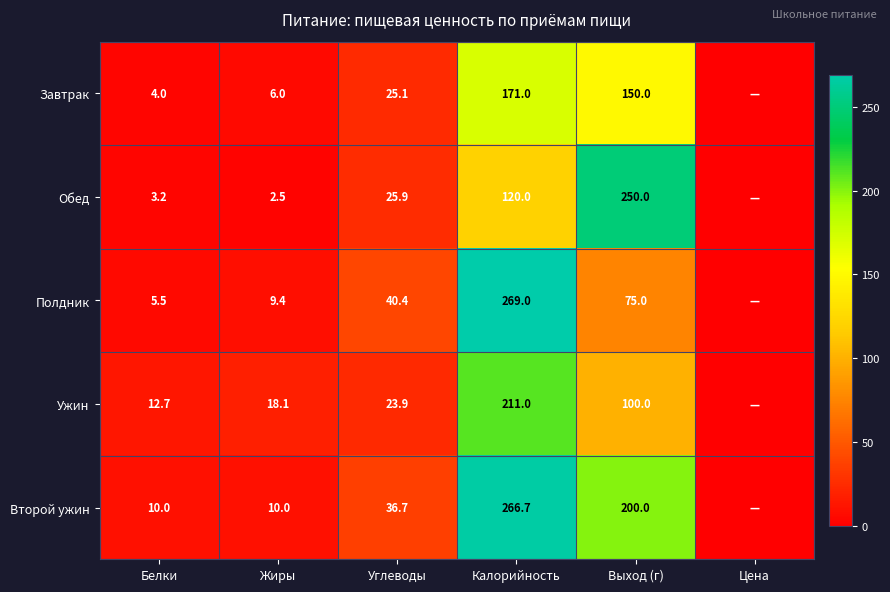

Is the value of Второй ужин at Углеводы greater than the value of Обед at Углеводы?

Yes